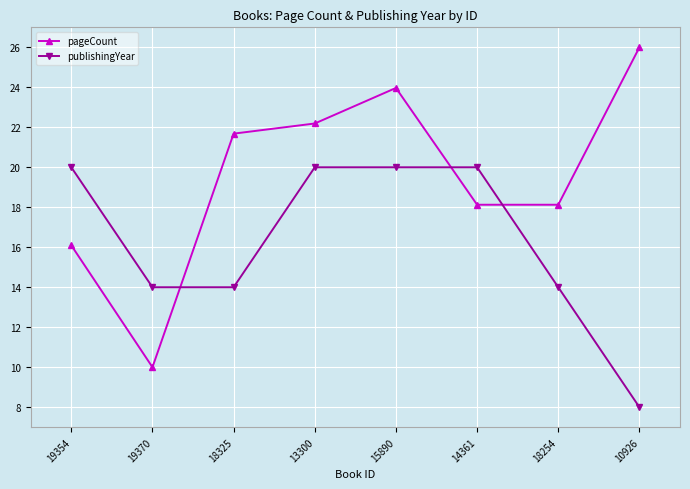

What is the maximum value for publishingYear?

20.0